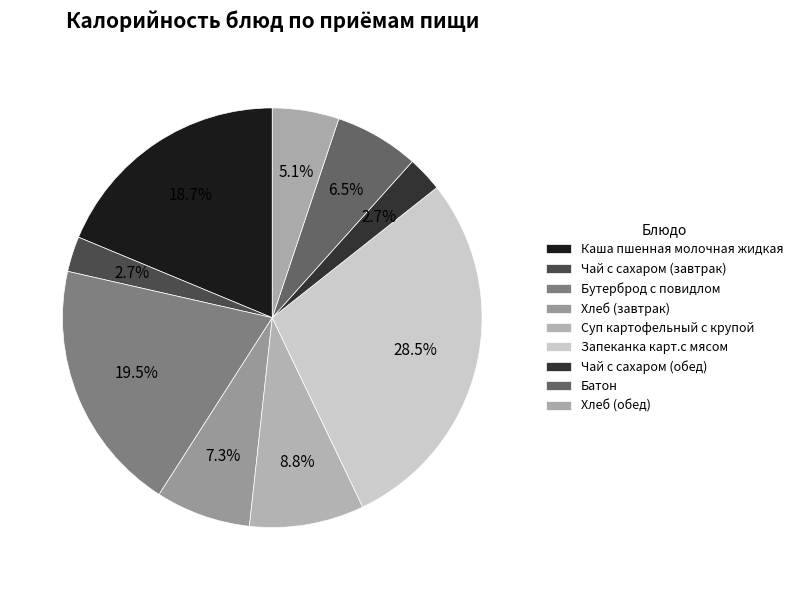

To the nearest percent, what is the average slice percentage?

11%